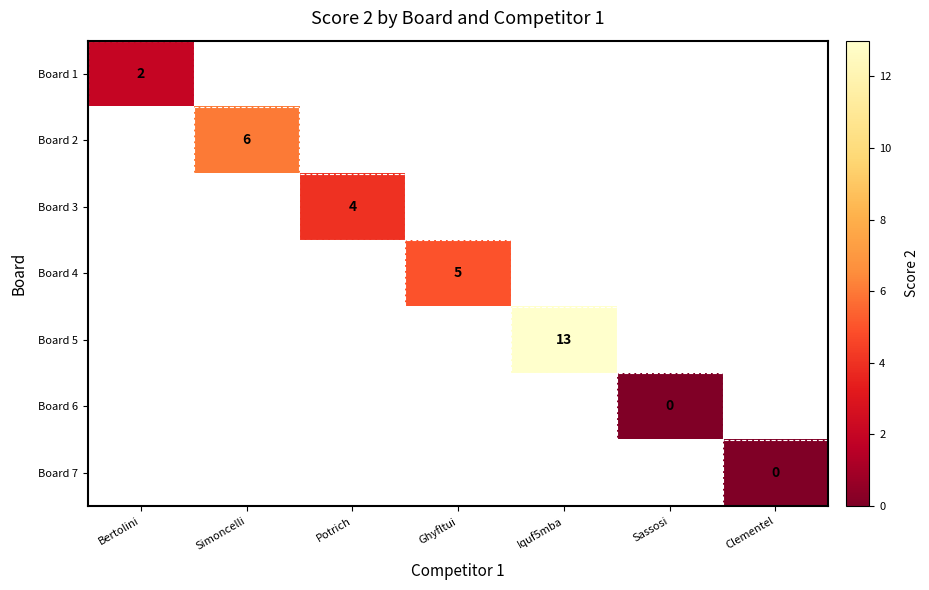

The value of Board 2 at Simoncelli is 6. True or false?

True